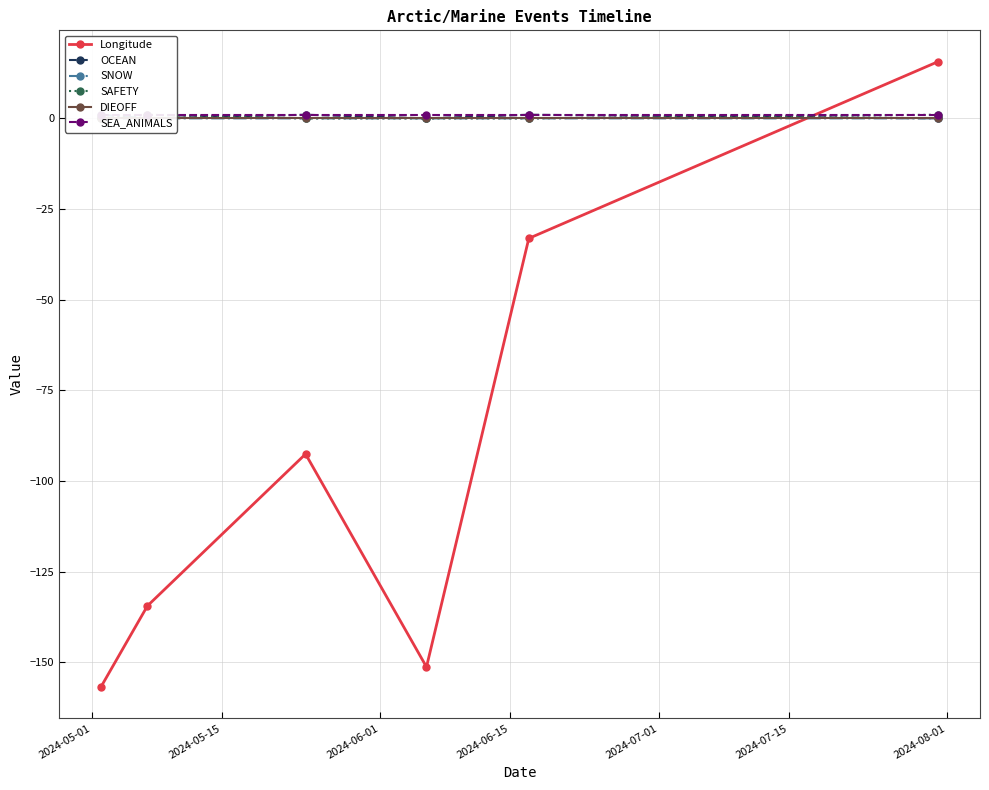

What is the minimum value for Longitude?

-156.8